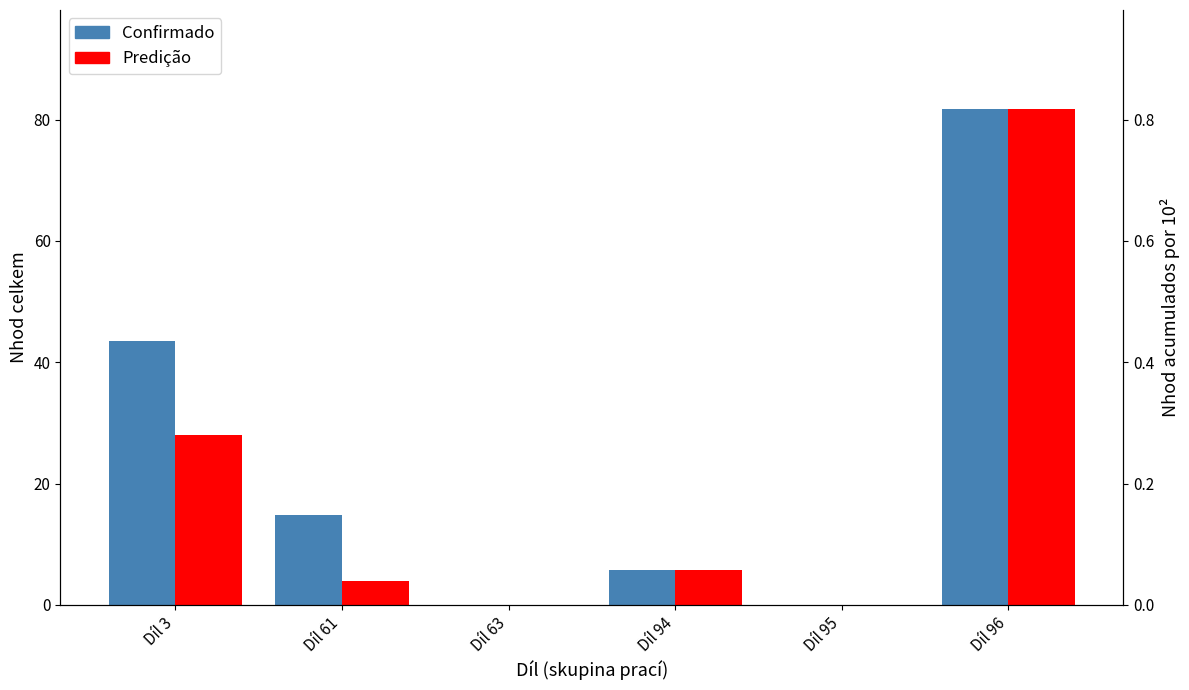

Is the value of Confirmado at Díl 96 greater than the value of Predição at Díl 96?

No